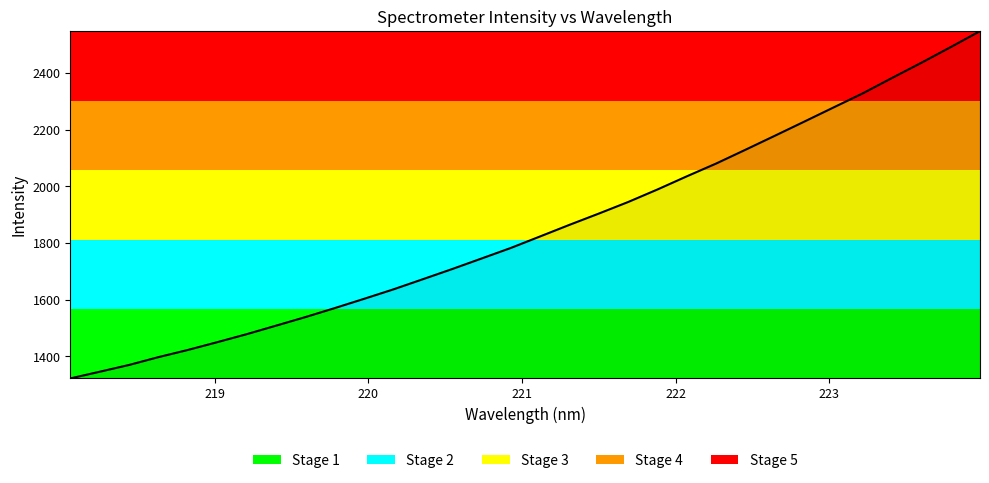

Count the number of values greater than 1823.

16